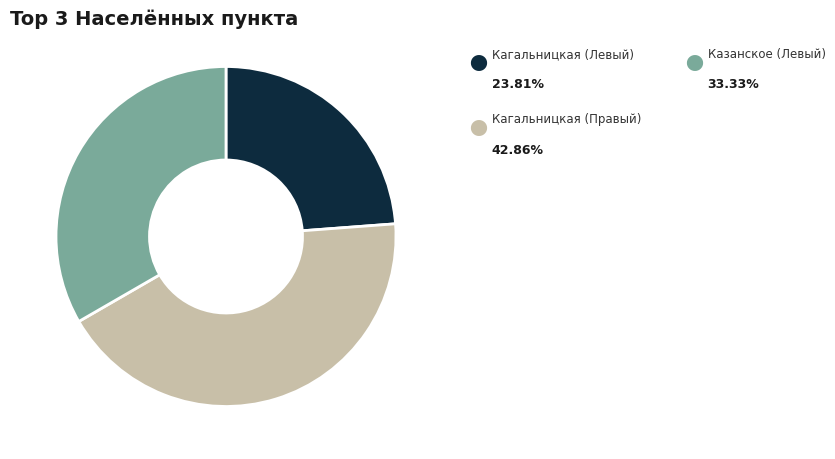

Is there a majority slice in this chart?

No